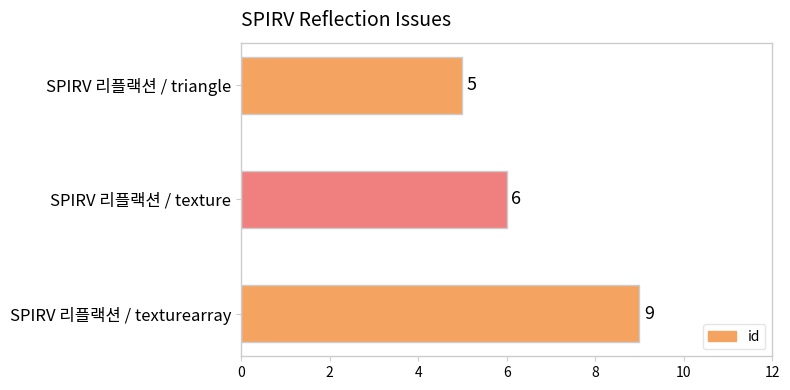

Count the values in the range 5 to 9.

3